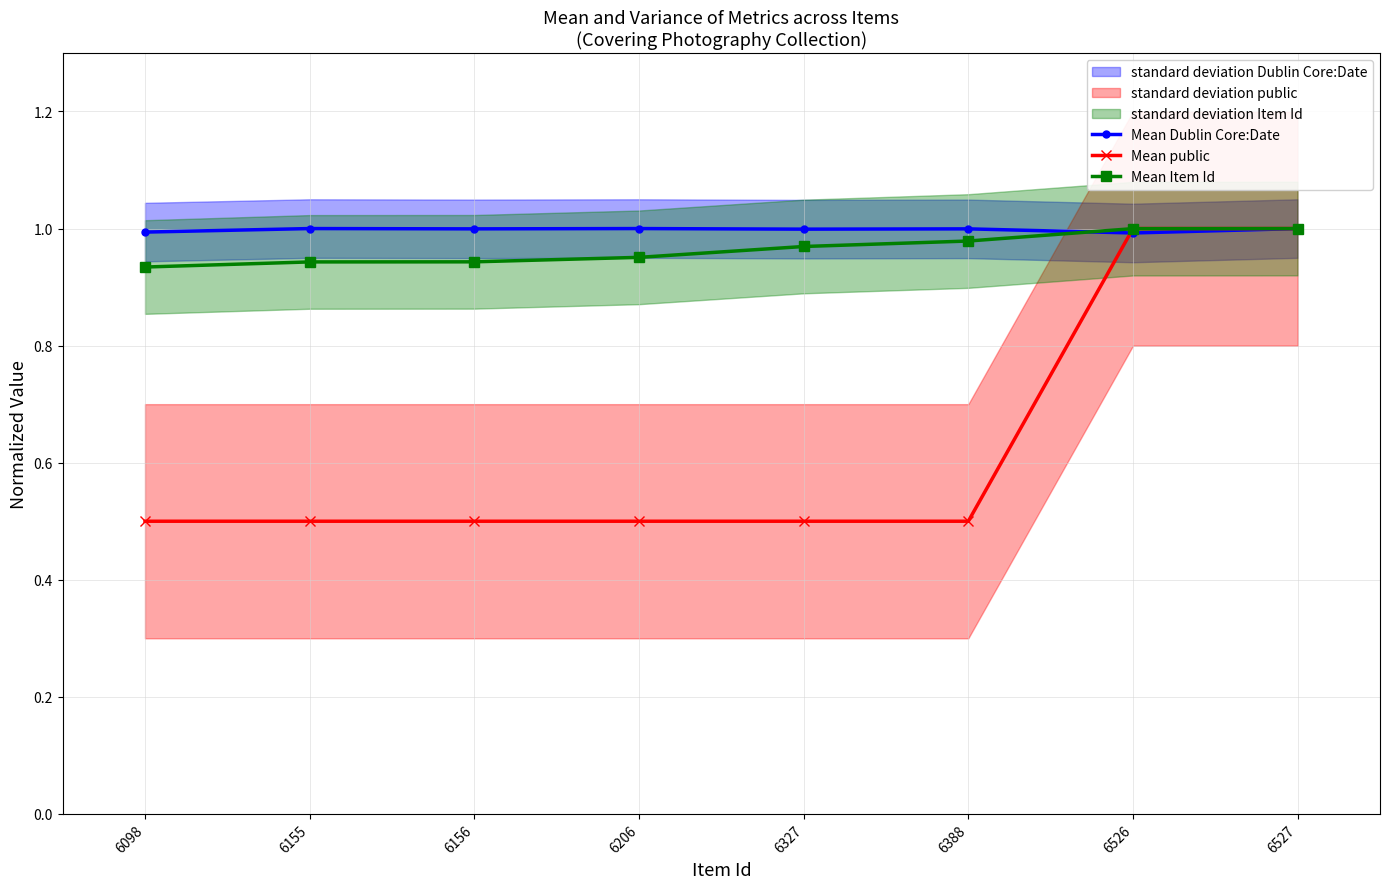

What is the value of the Mean Dublin Core:Date point at the 4th from the left?

1.0